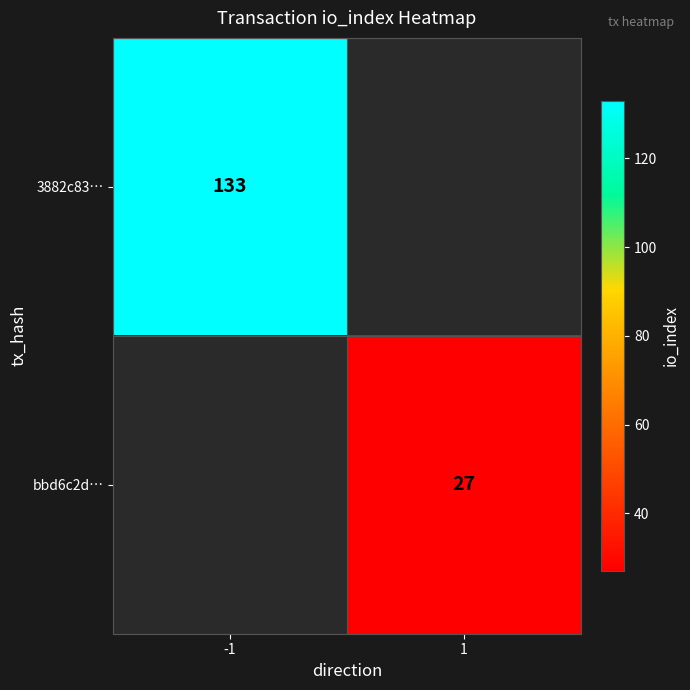

Is it true that bbd6c2d… equals 18 at 1?

False